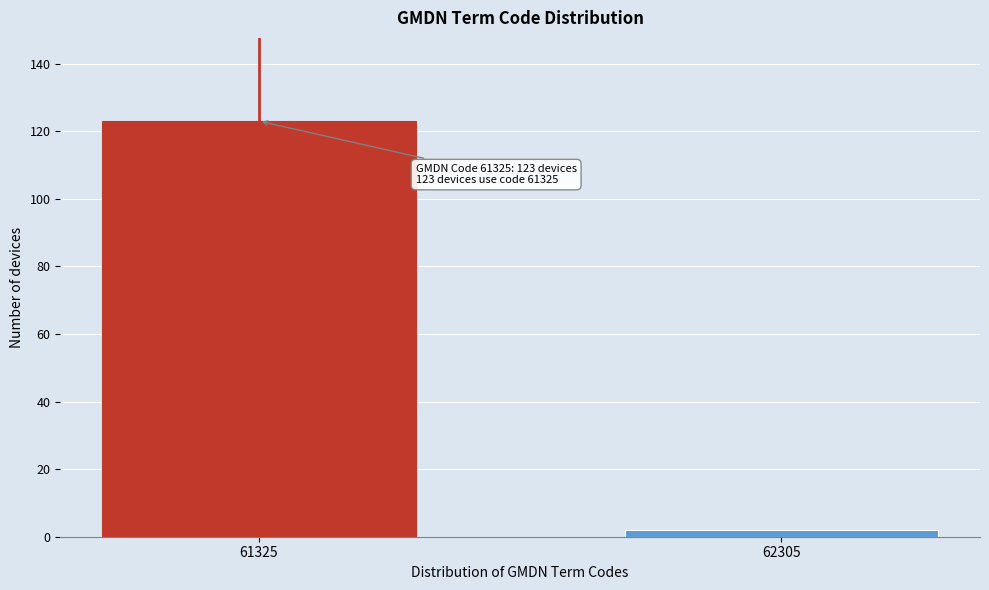

Reading right to left, extract all data points from this chart.

2	123